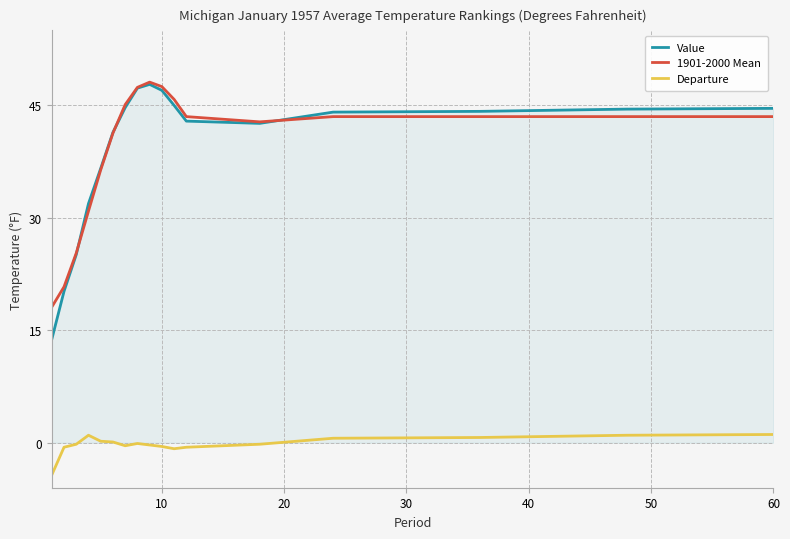

Count the number of data series in this chart.

3